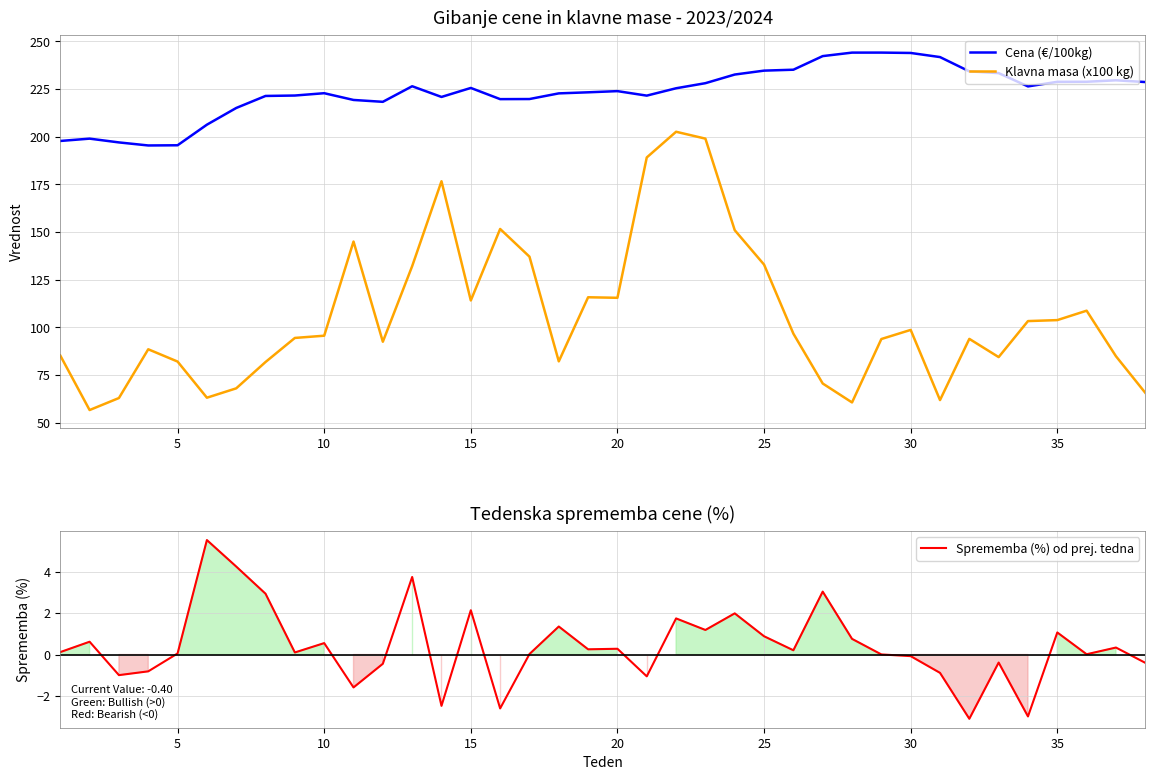

Reading left to right, transcribe all the data shown in this chart.

Cena (€/100kg): 197.7	198.9	196.9	195.3	195.4	206.2	215.0	221.3	221.5	222.7	219.2	218.2	226.4	220.8	225.5	219.6	219.7	222.6	223.2	223.8	221.5	225.3	228.0	232.5	234.6	235.1	242.2	244.0	244.0	243.8	241.7	234.2	233.3	226.3	228.7	228.7	229.5	228.6
Klavna masa (x100 kg): 85.2	56.5	62.9	88.4	82.0	63.0	67.9	81.8	94.4	95.5	144.9	92.4	132.0	176.6	114.0	151.5	137.0	82.1	115.7	115.4	189.0	202.5	198.9	150.9	132.8	96.6	70.5	60.5	93.8	98.6	61.8	93.9	84.3	103.2	103.7	108.7	84.8	65.6
Sprememba (%) od prej. tedna: 0.1	0.6	-1.0	-0.8	0.1	5.5	4.2	2.9	0.1	0.6	-1.6	-0.4	3.7	-2.5	2.1	-2.6	0.0	1.4	0.3	0.3	-1.1	1.7	1.2	2.0	0.9	0.2	3.0	0.8	0.0	-0.1	-0.9	-3.1	-0.4	-3.0	1.1	0.0	0.3	-0.4